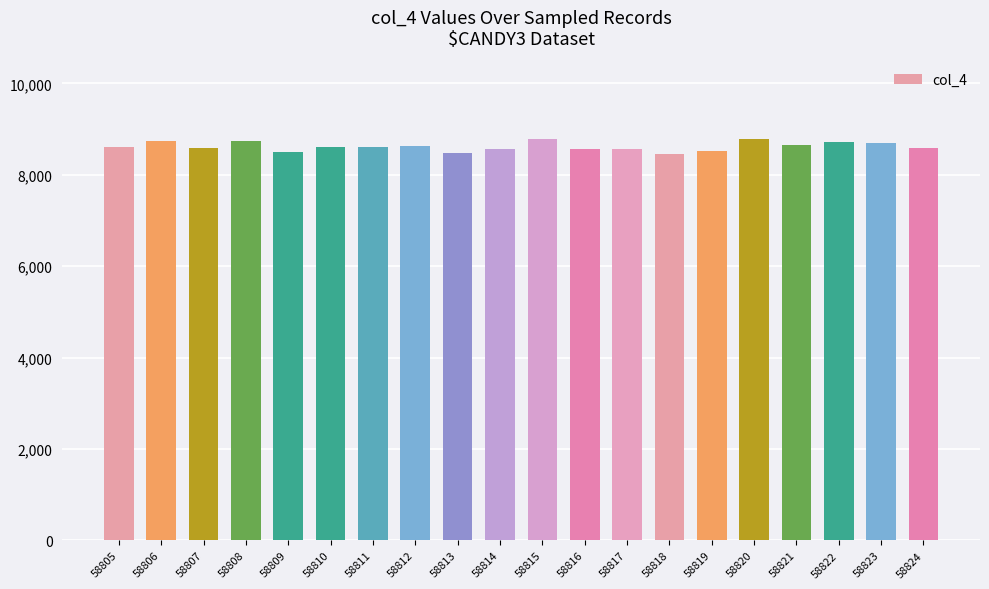

True or false: the data shows 8729 at 58806.

True